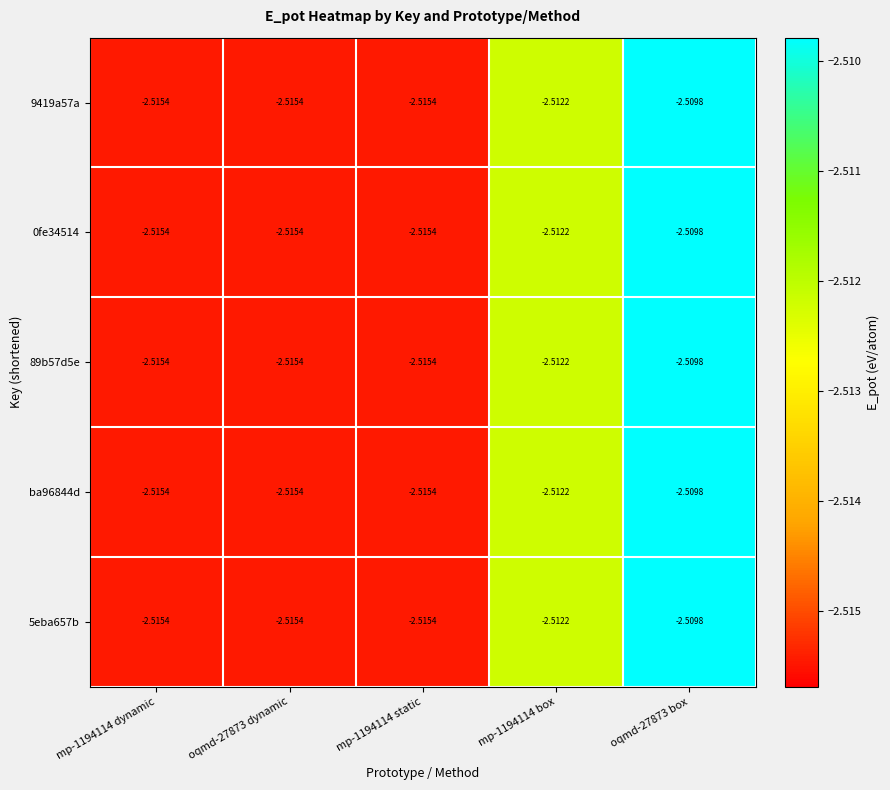

What is the total value across all series at mp-1194114 static?

-12.6